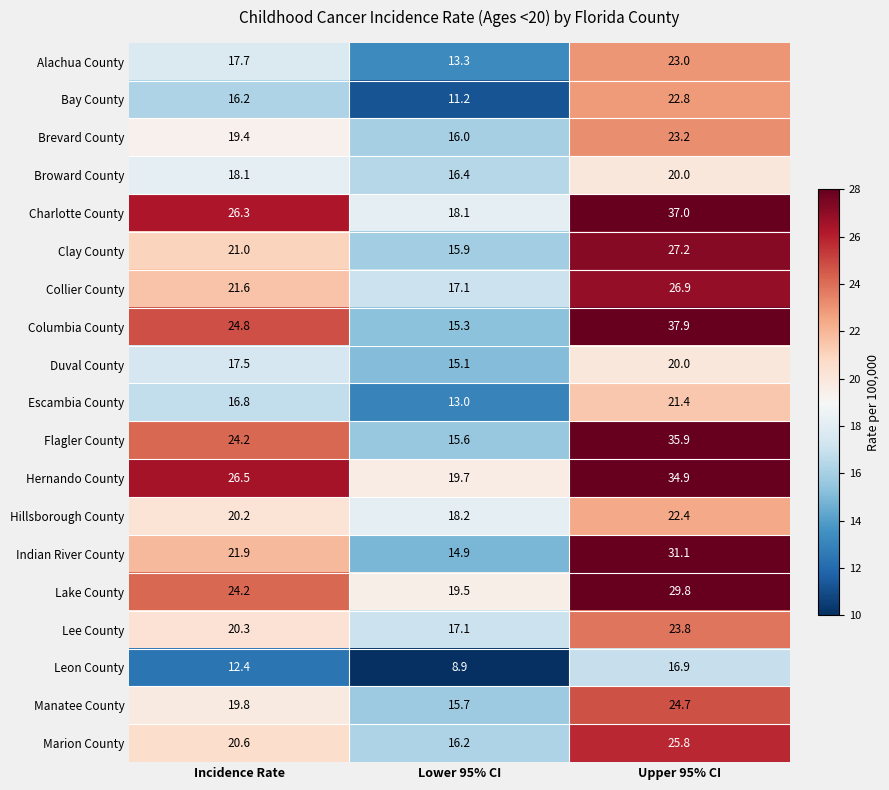

List the labels in order of Alachua County value, smallest first.

Lower 95% CI, Incidence Rate, Upper 95% CI